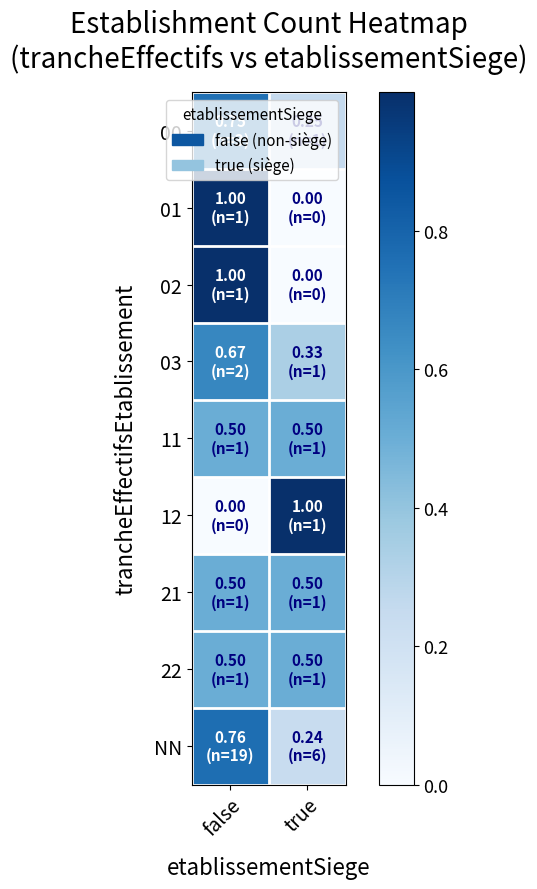

List the series in order of their peak value, lowest first.

11, 21, 22, 03, 00, NN, 01, 02, 12